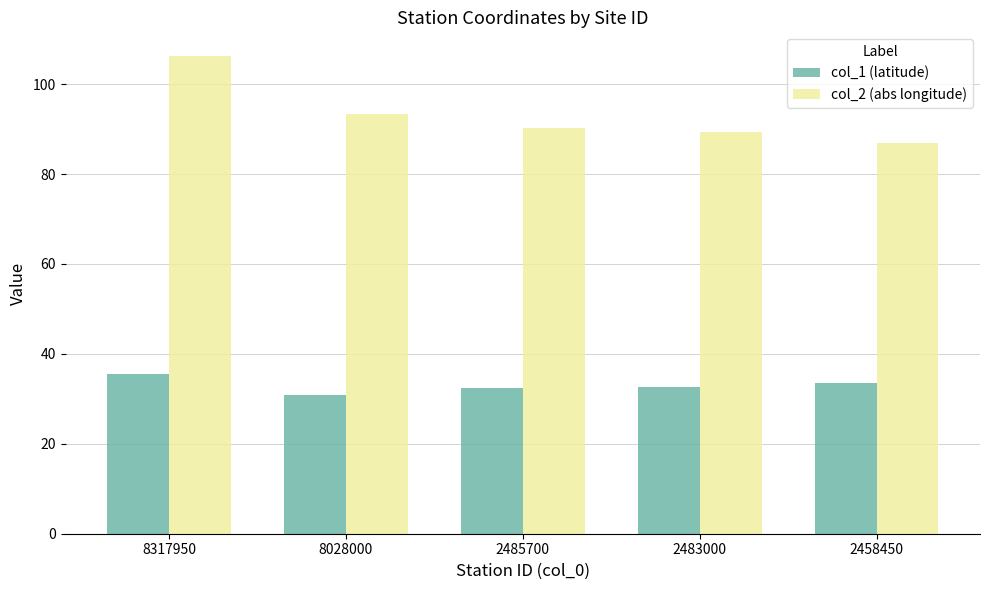

What is the difference between the highest and lowest values at 8317950?

70.7